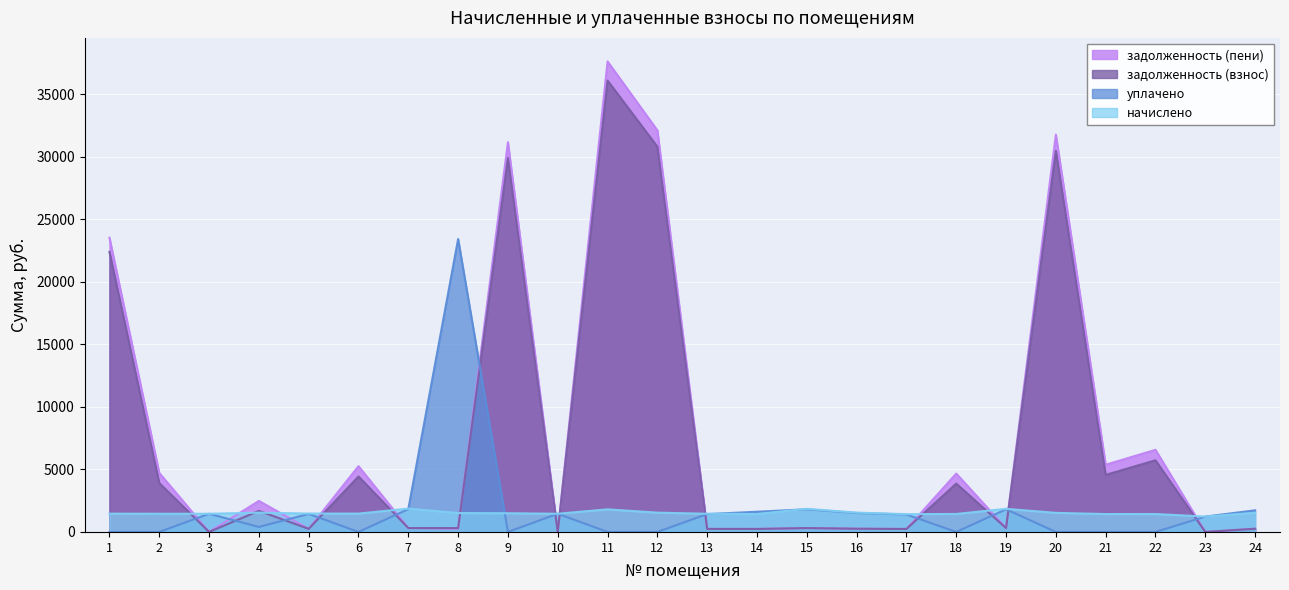

Where is задолженность (взнос) nearest to the value 18037?

1